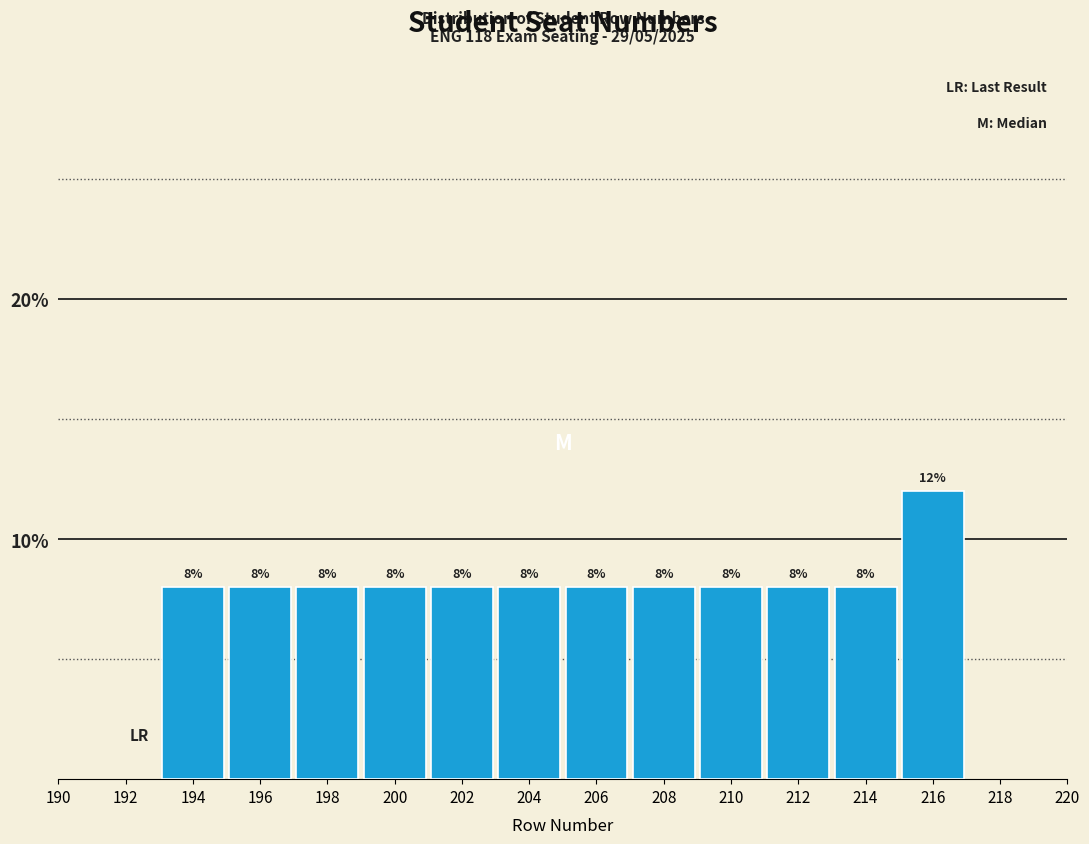

What is the height of the bar covering 195 to 197 on the x-axis?

8